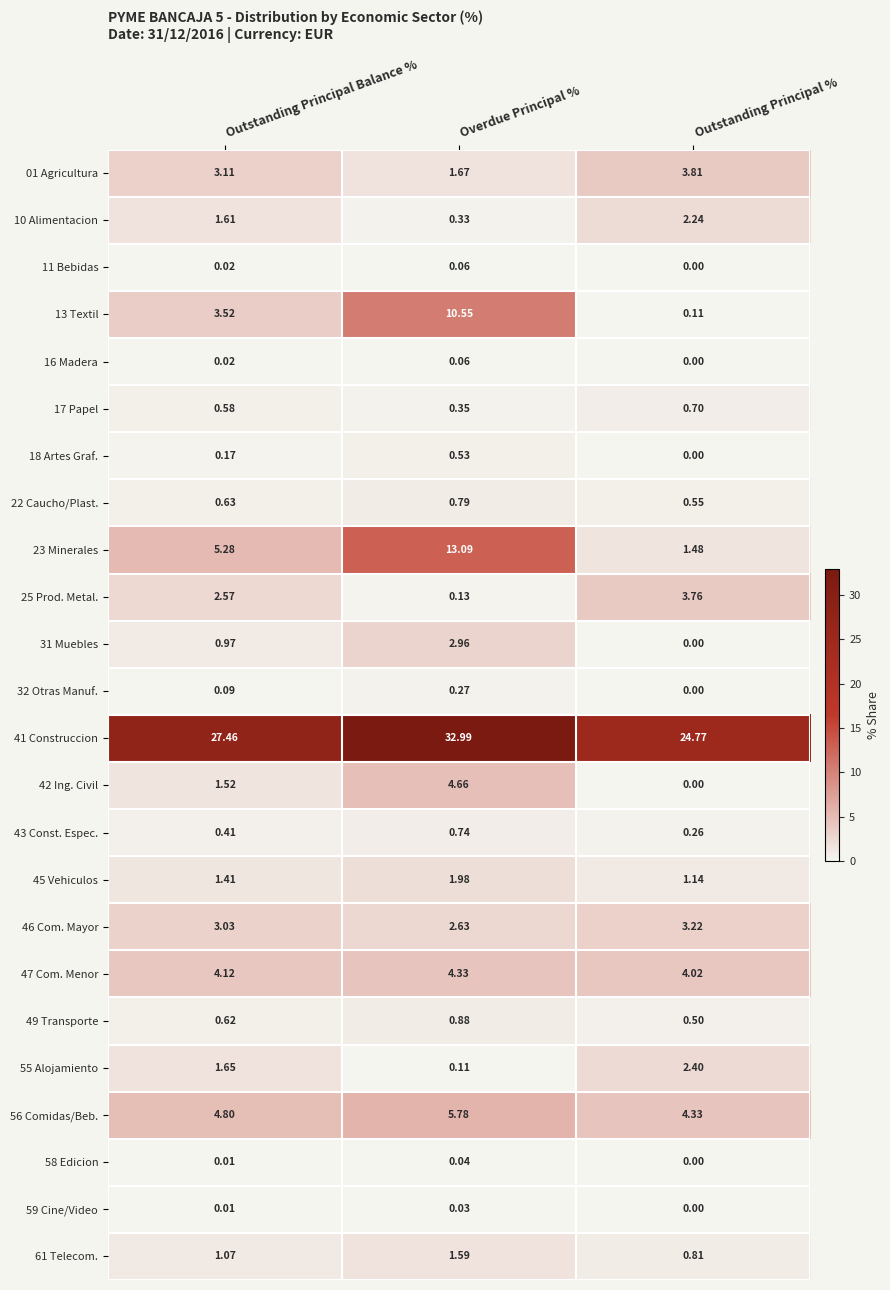

At which category does the chart reach its minimum across all series?

Outstanding Principal %